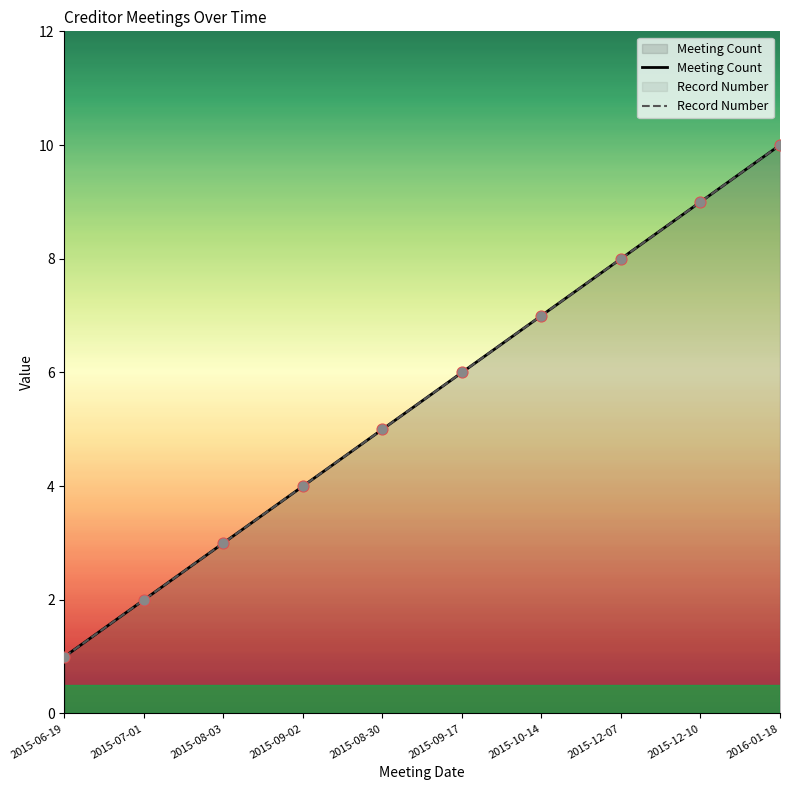

What is the total value across all series at 2015-10-14?

14